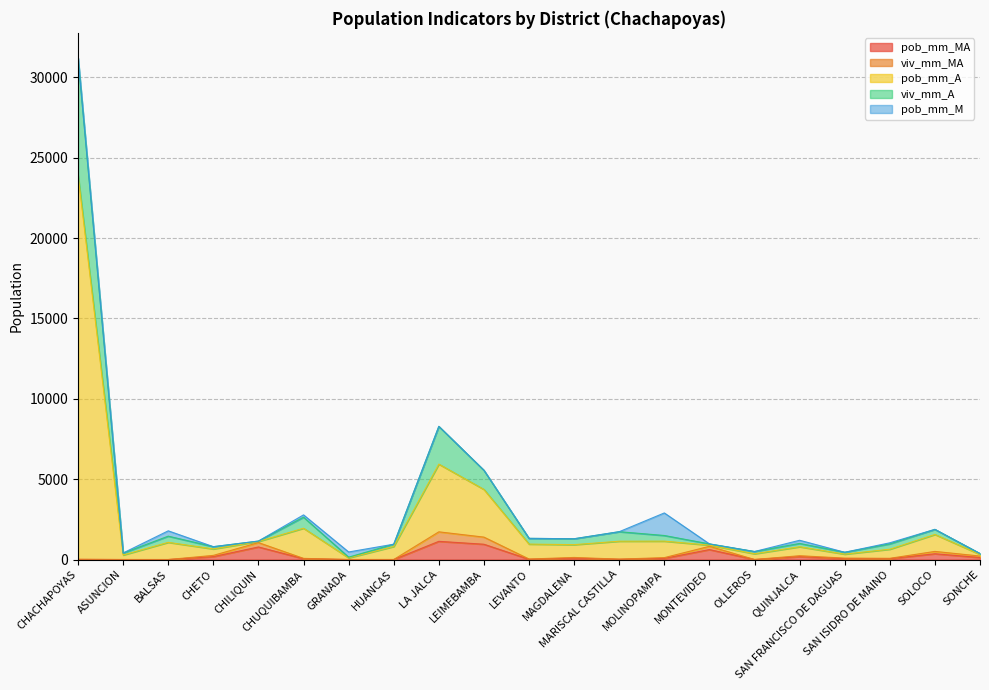

What is the spread (max minus min) of values at HUANCAS?

954